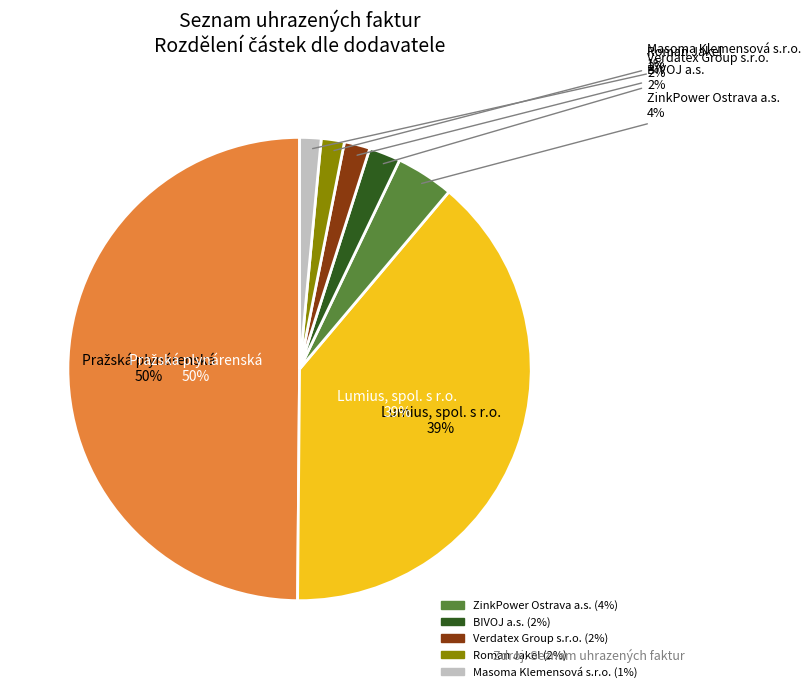

True or false: BIVOJ a.s. accounts for 8% of the total.

False